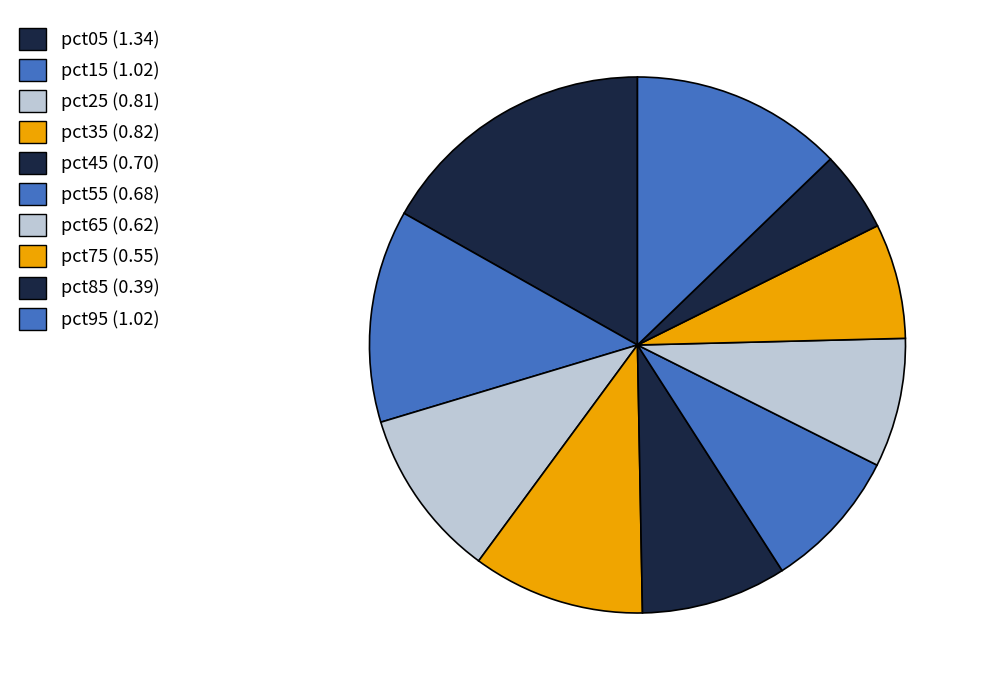

What is the smallest slice in the pie chart?

pct85